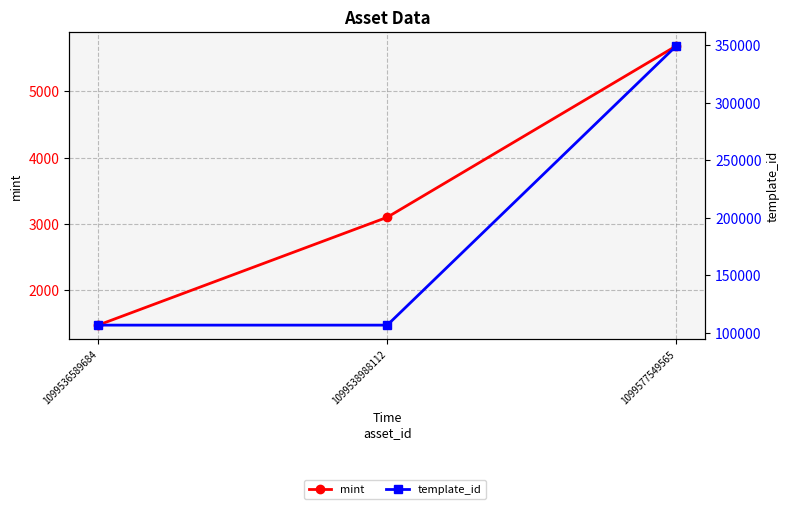

At which category is the sum across all series the highest?

1099577549565